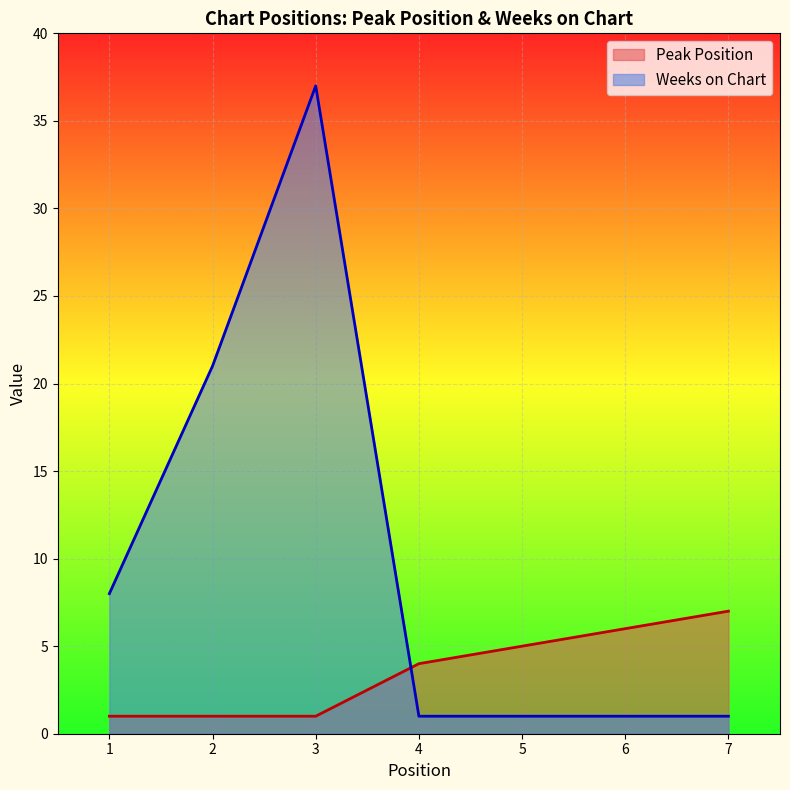

List the series in order of their peak value, lowest first.

Peak Position, Weeks on Chart